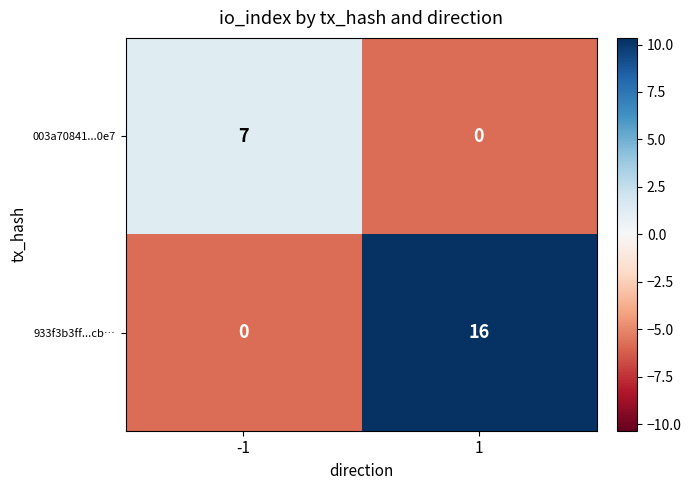

Reading left to right, list all the values displayed in this chart.

003a70841...0e7: 7	0
933f3b3ff...cb…: 0	16